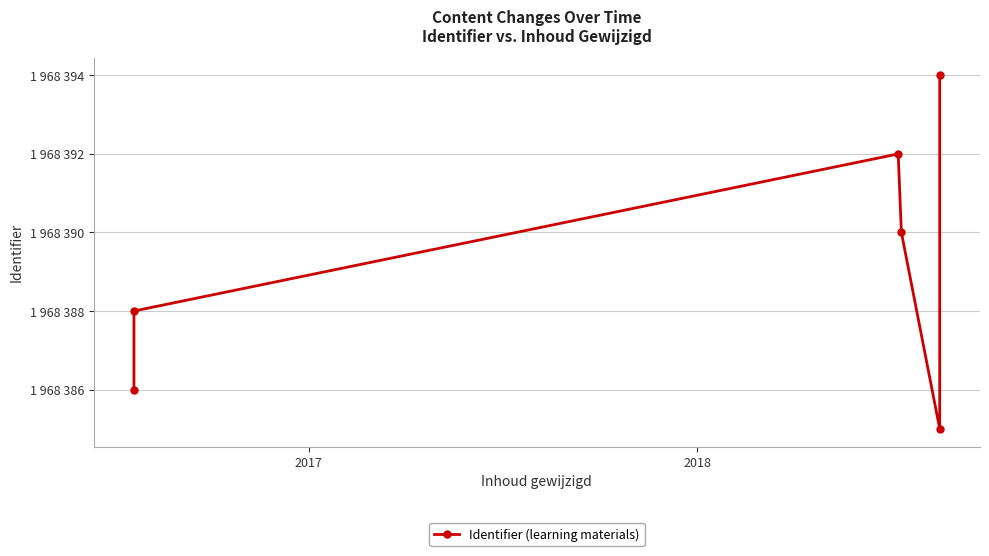

What is the difference between the maximum and second lowest values?

8